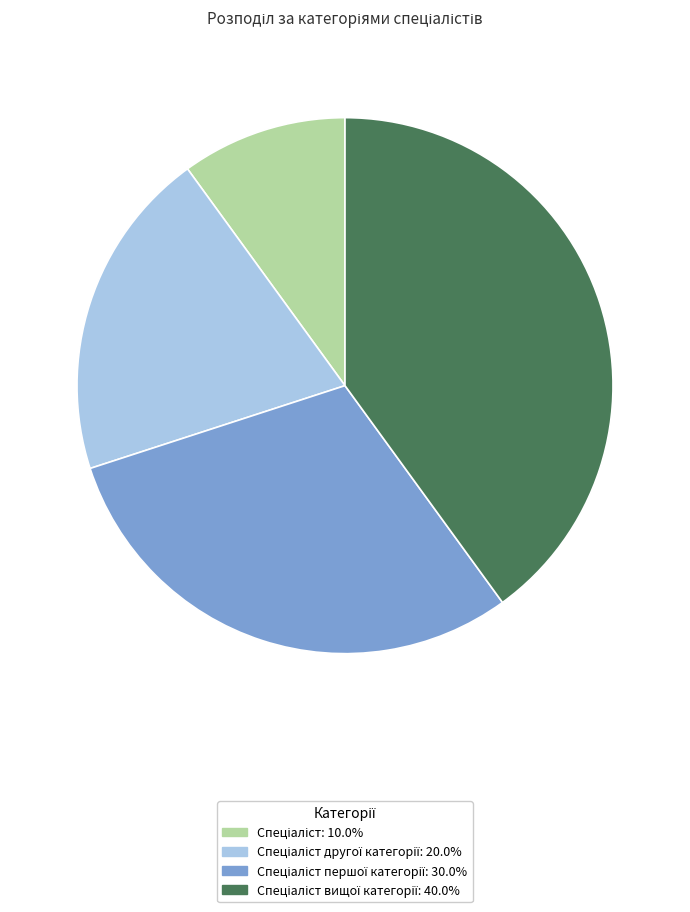

How many slices are in this pie chart?

4